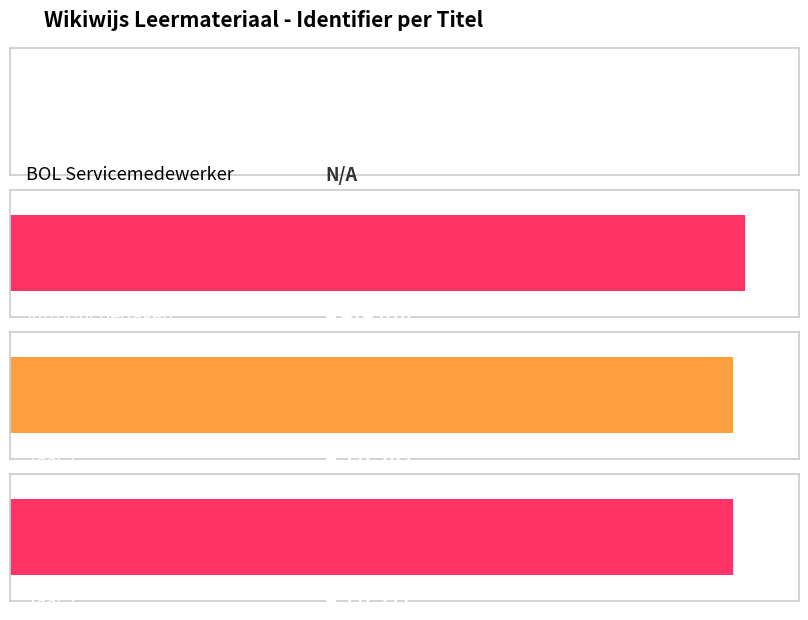

Reading left to right, list all the values displayed in this chart.

BOL Servicemedewerker=0	Introductiedagen=4474610	Jaar 1=4397209	Jaar 2=4397211